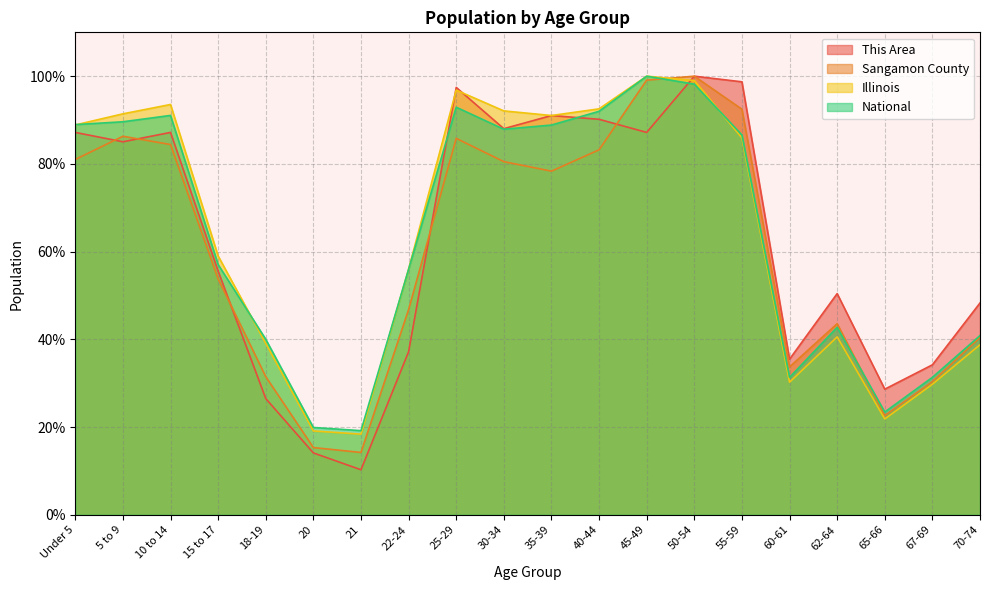

How many lines are shown in the chart?

4